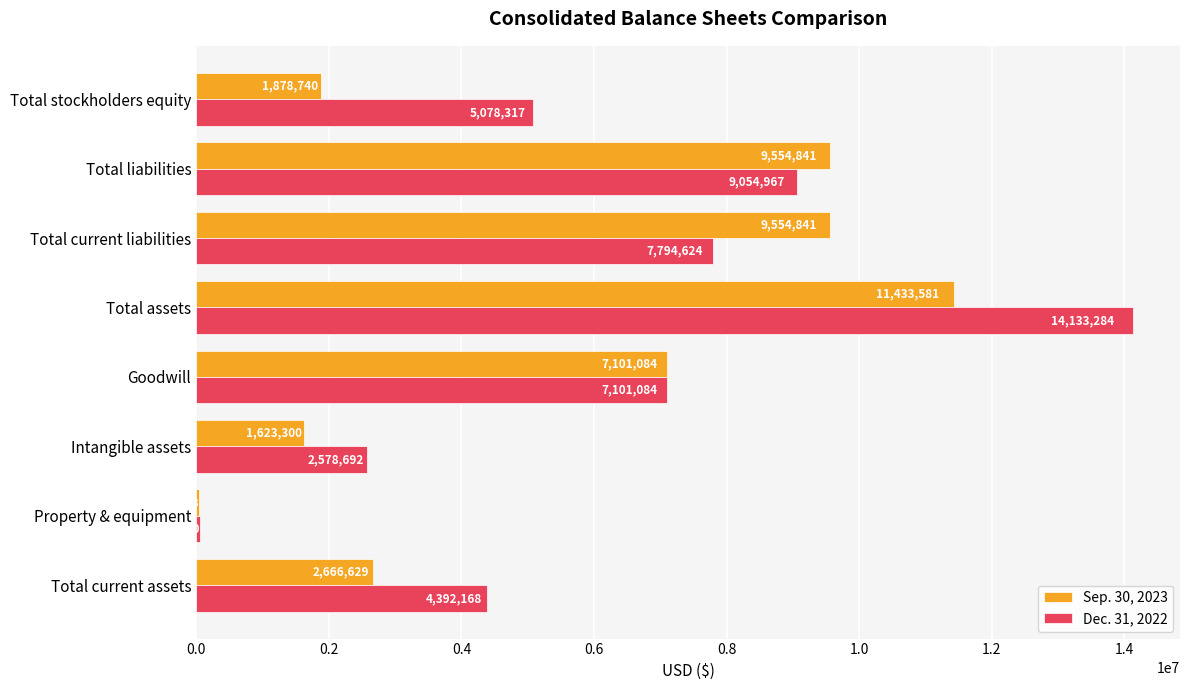

What value does the Sep. 30, 2023 series have at Intangible assets, to the nearest 100?

1623300